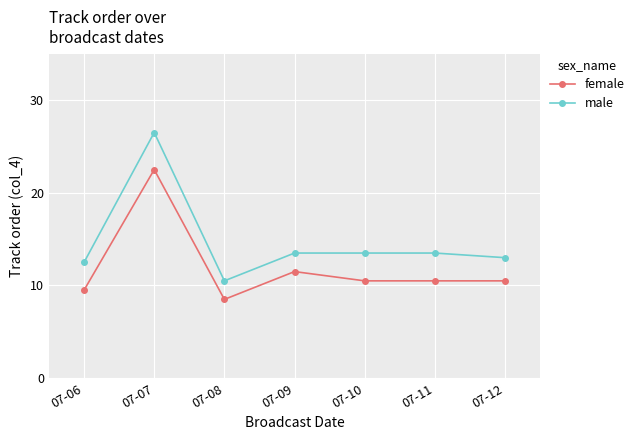

True or false: male and female intersect in this chart.

False